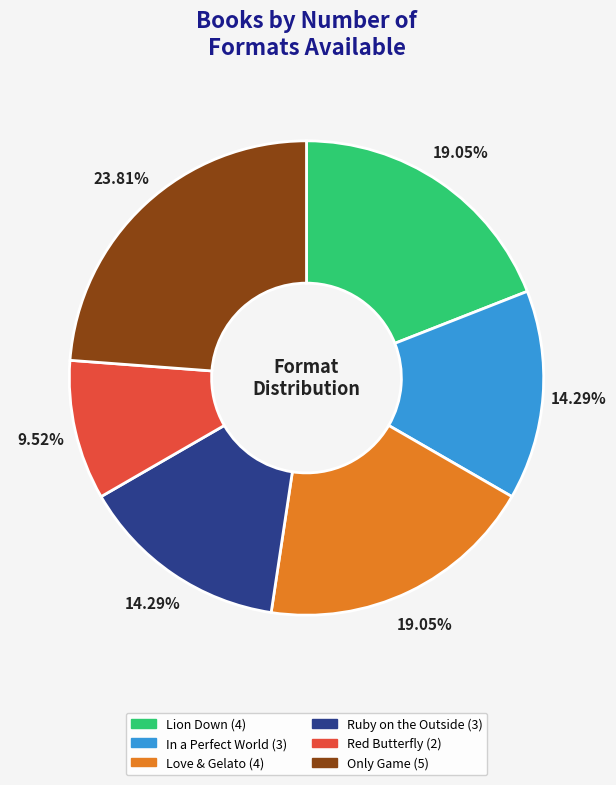

How much of the chart is everything except Ruby on the Outside?

85.7%